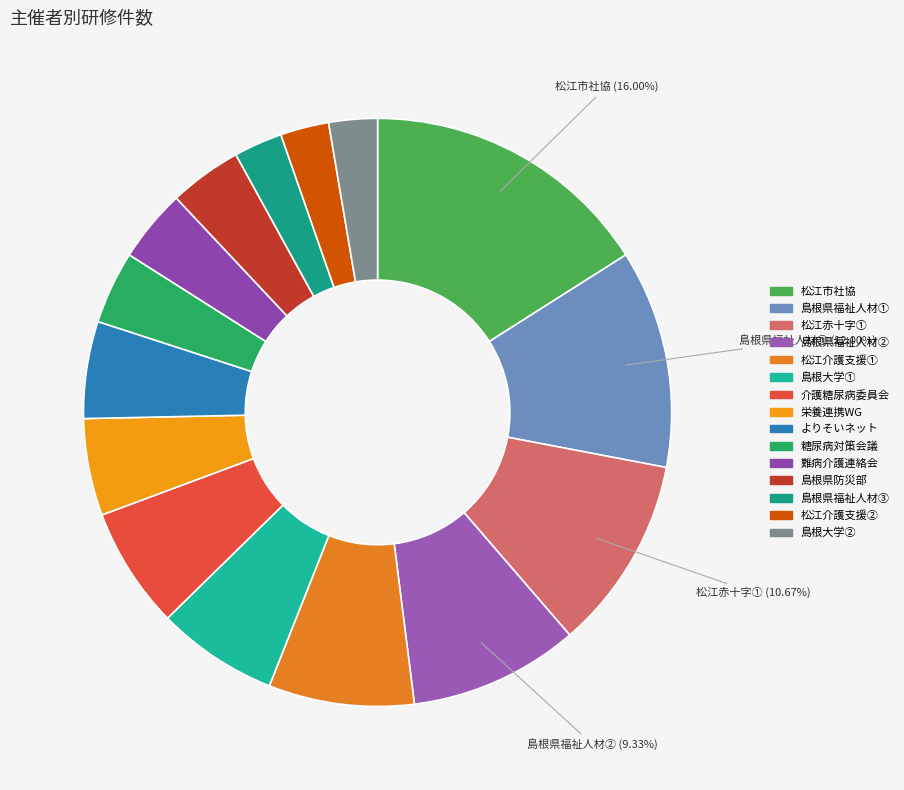

How many slices are in this pie chart?

15